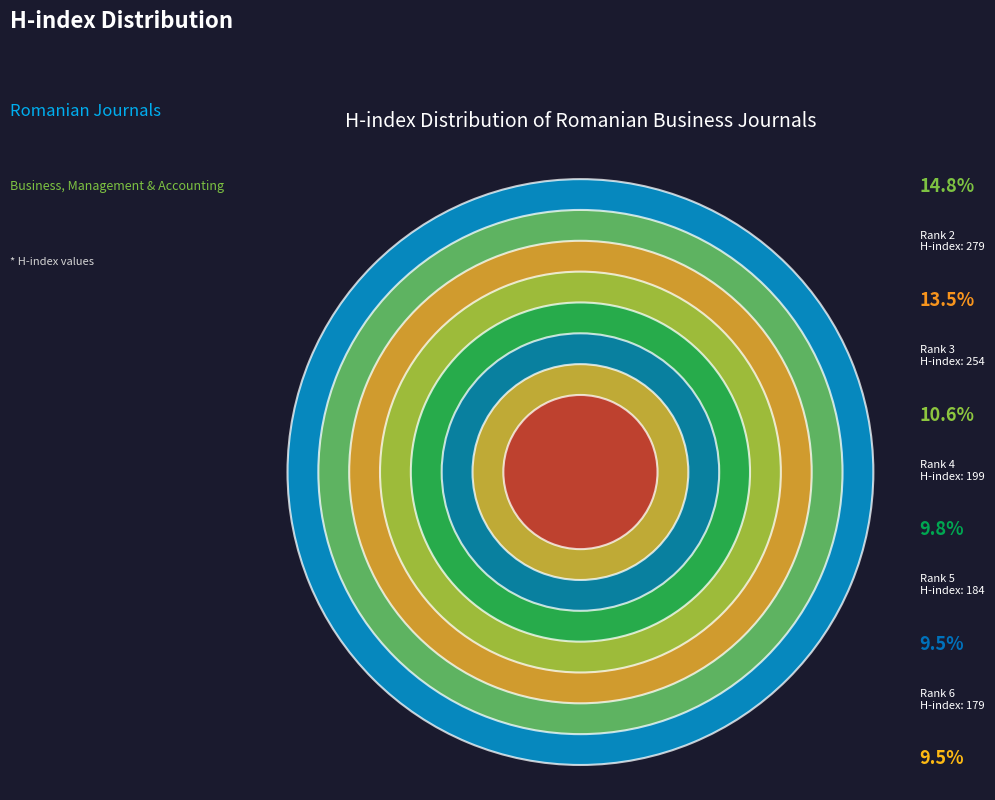

Is it true that Rank 7 is 9% of the pie?

True